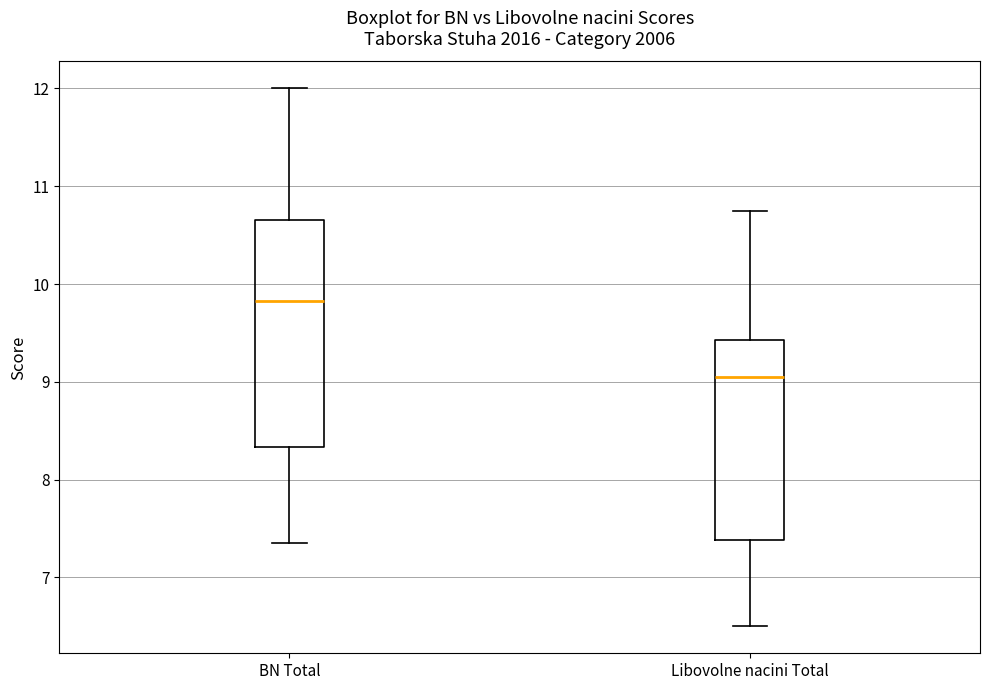

Comparing the boxes themselves (not the whiskers), which one is the tallest?

BN Total